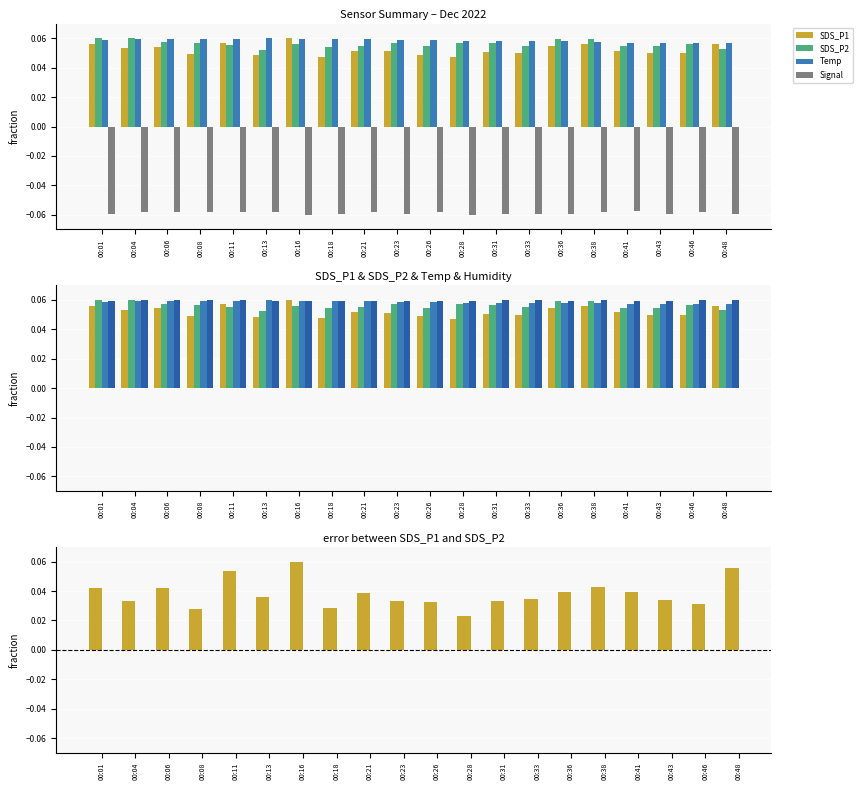

How many data points does each series have?

20